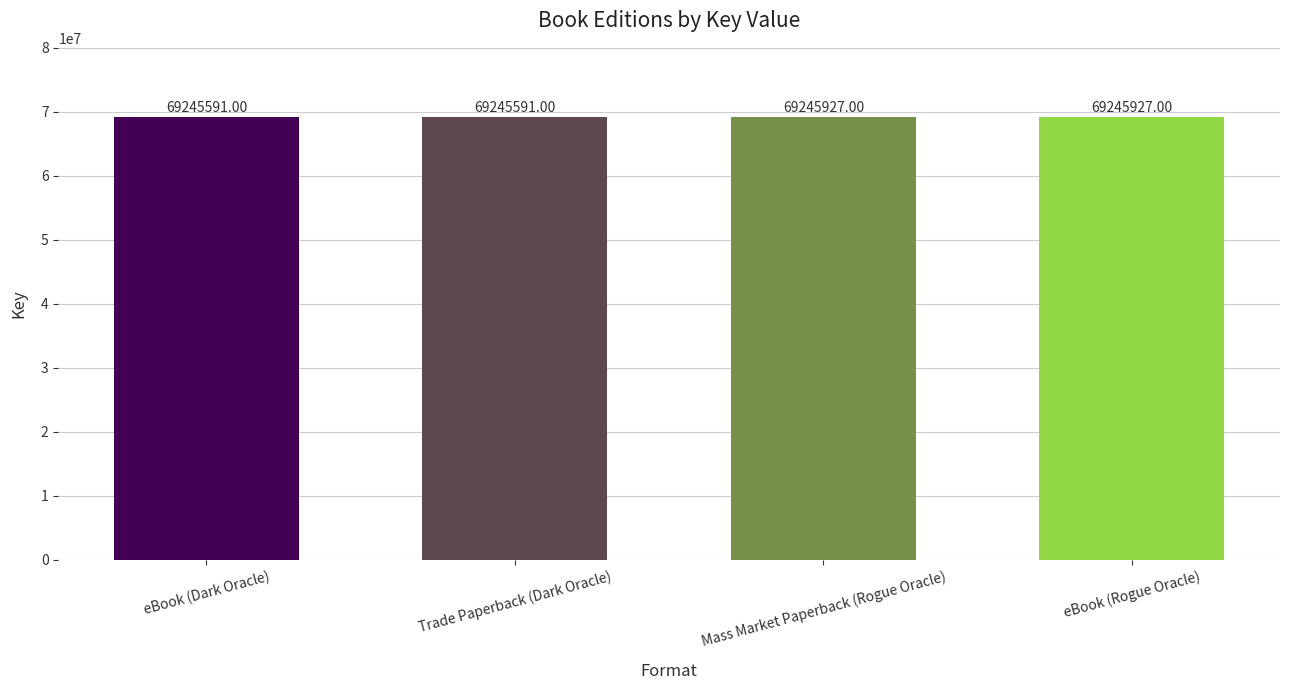

What is the sum of the values at Mass Market Paperback (Rogue Oracle) and Trade Paperback (Dark Oracle)?

138491518